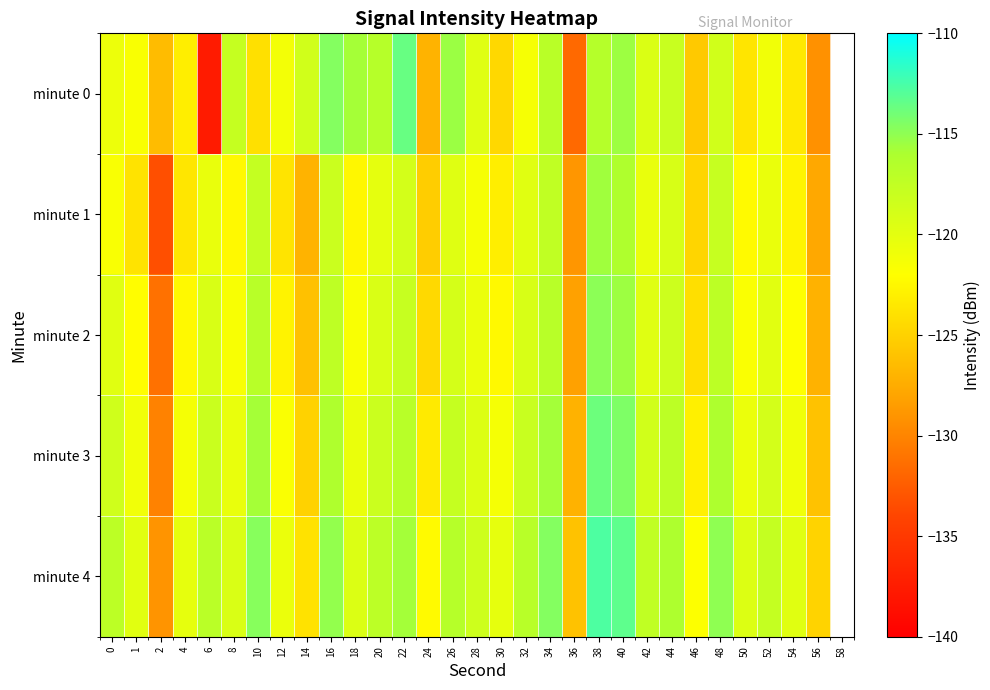

Between 24 and 40, which series saw the biggest shift?

minute 0